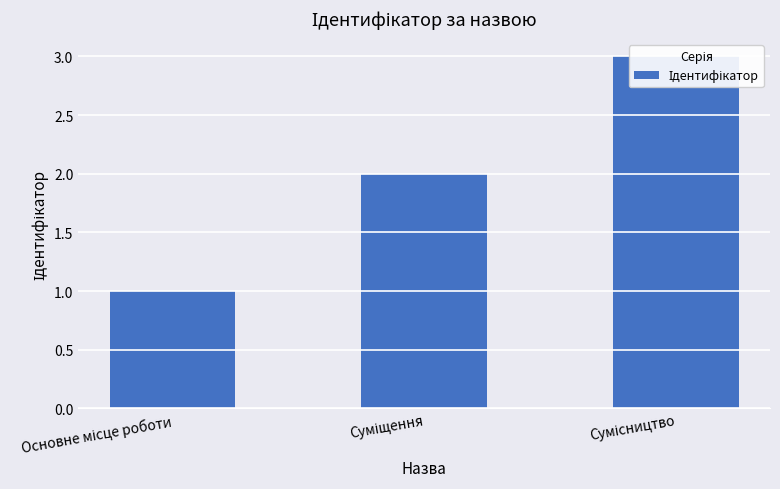

Rank the categories by value from highest to lowest.

Сумісництво, Суміщення, Основне місце роботи